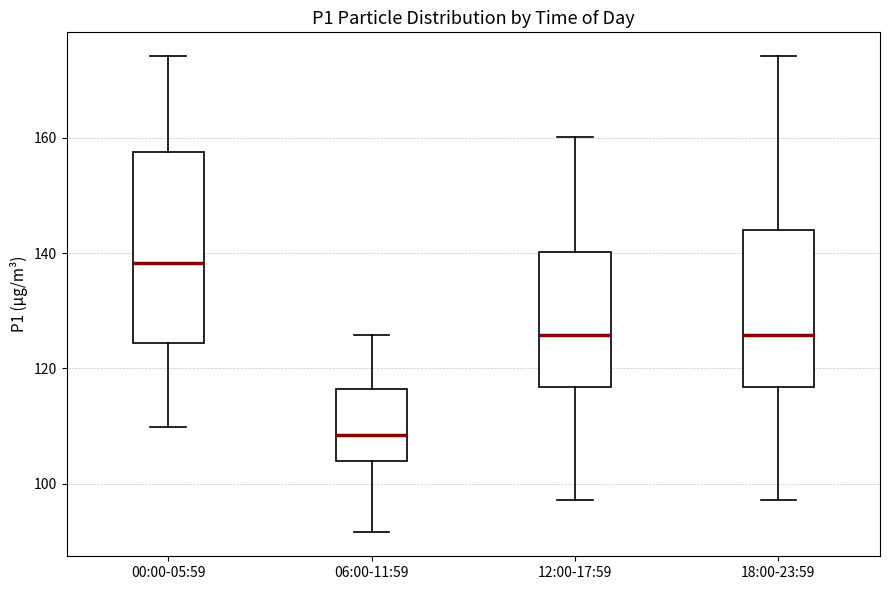

Reading left to right, read every box against the y-axis: the position of its median line, the range the box covers, and the ends of its whiskers. The values are not printed on the chart, so give them approximately, as read against the axis.

00:00-05:59: median 138, box 124 to 158, whiskers 110 to 174
06:00-11:59: median 108, box 104 to 116, whiskers 92 to 126
12:00-17:59: median 126, box 116 to 140, whiskers 98 to 160
18:00-23:59: median 126, box 116 to 144, whiskers 98 to 174